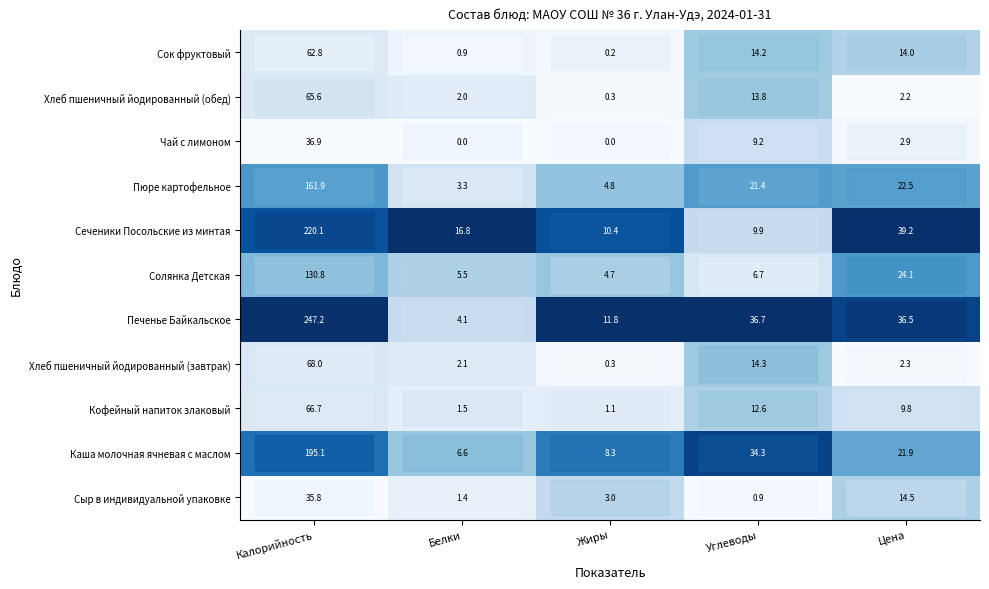

Which series has the largest range (max minus min)?

Печенье Байкальское